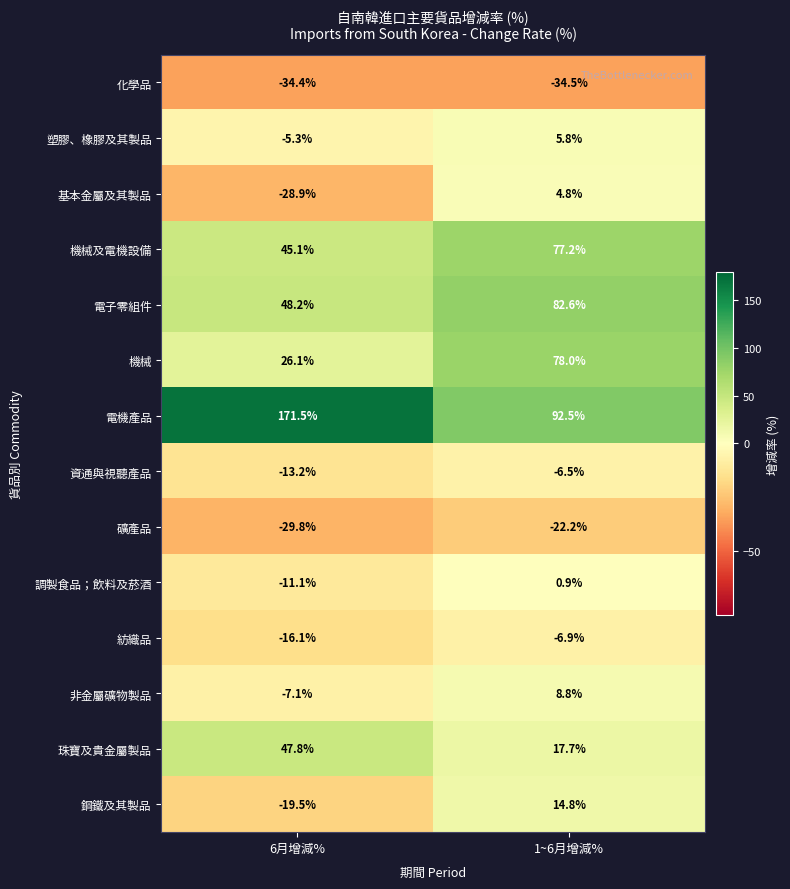

Between 6月增減% and 1~6月增減%, which series saw the biggest shift?

電機產品